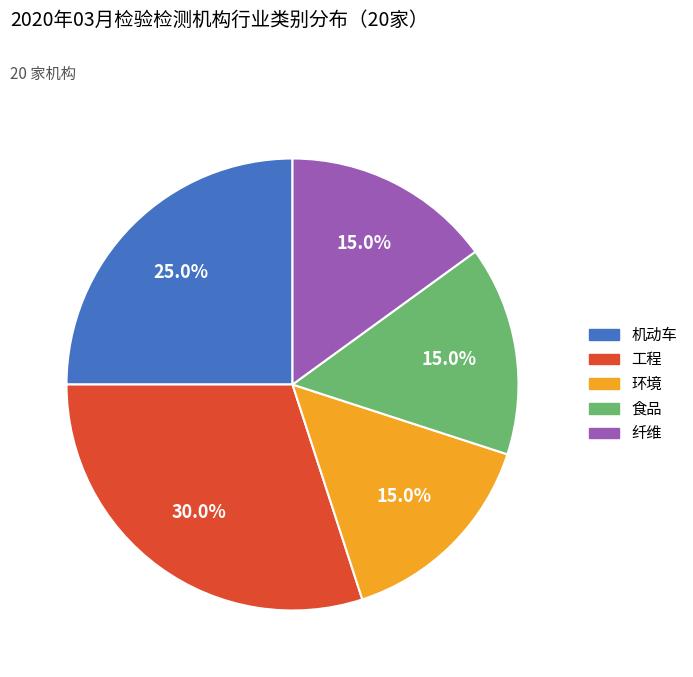

Which slice is the largest?

工程